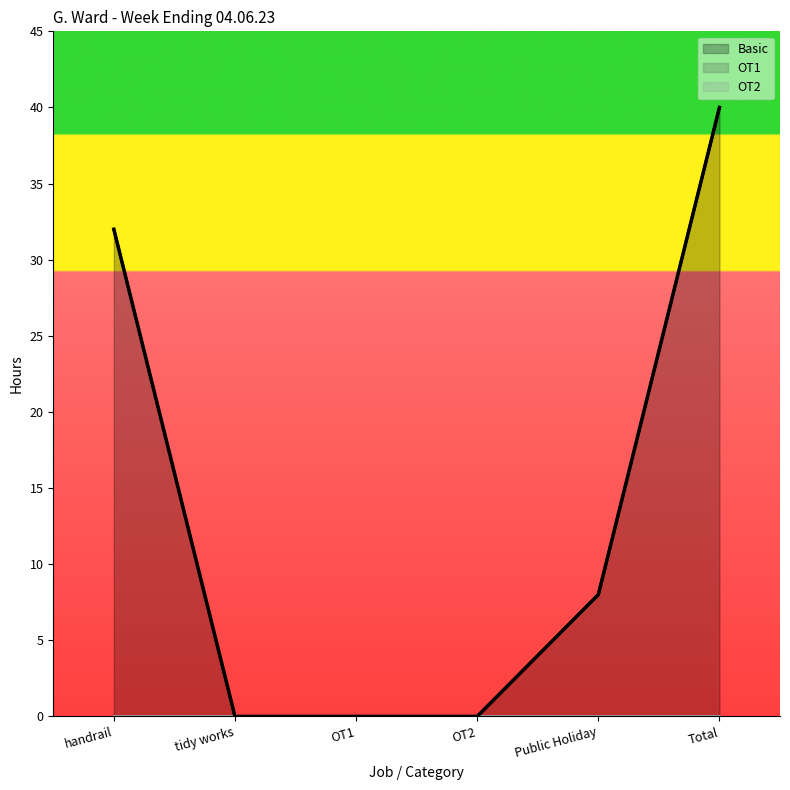

What is the label of the 6th point from the right?

handrail